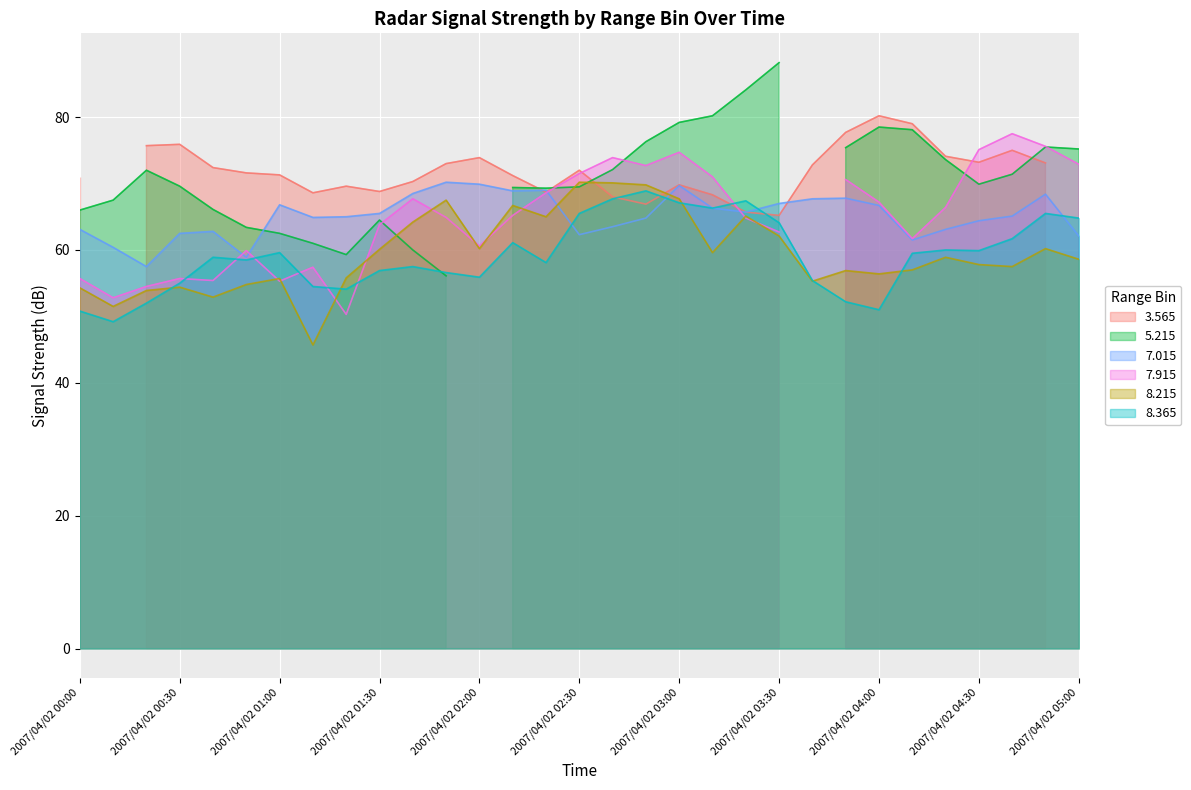

Where is the first local maximum for 7.015?

2007/04/02 00:40